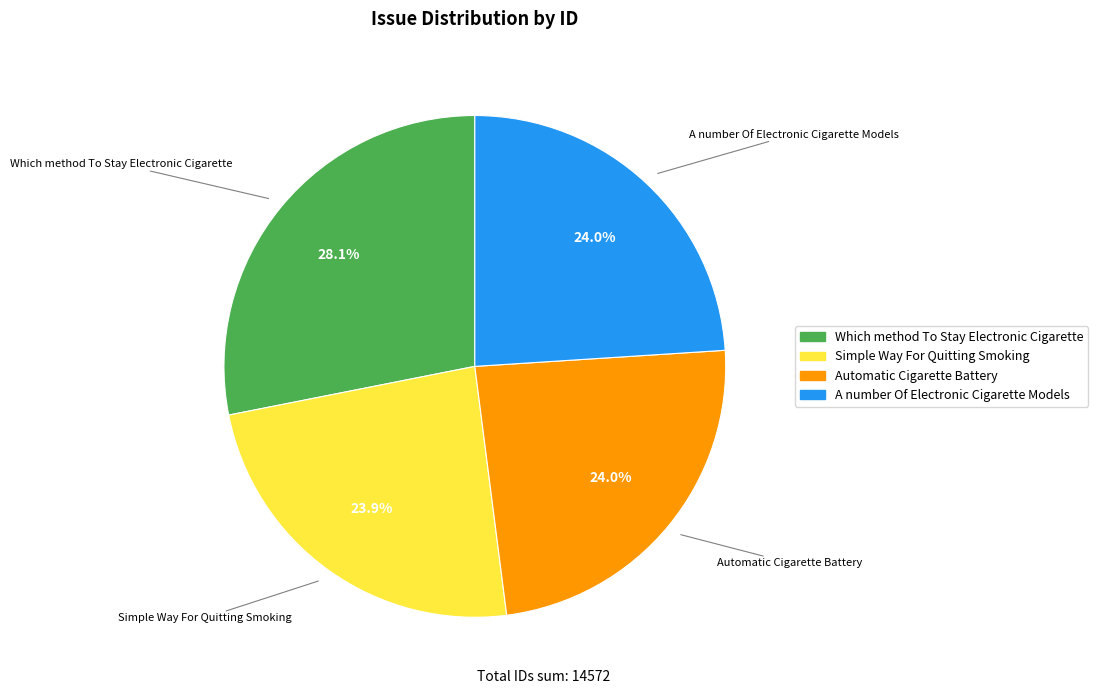

To the nearest percent, what percentage of the pie is Which method To Stay Electronic Cigarette?

28%